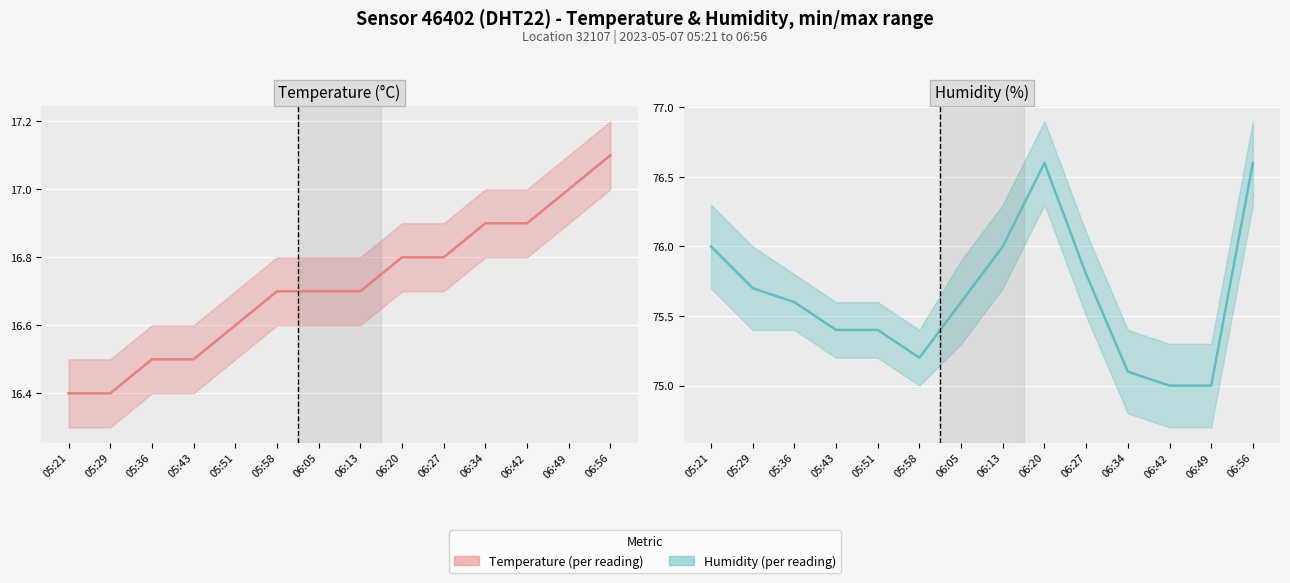

Which series has the largest range (max minus min)?

Humidity (per reading)